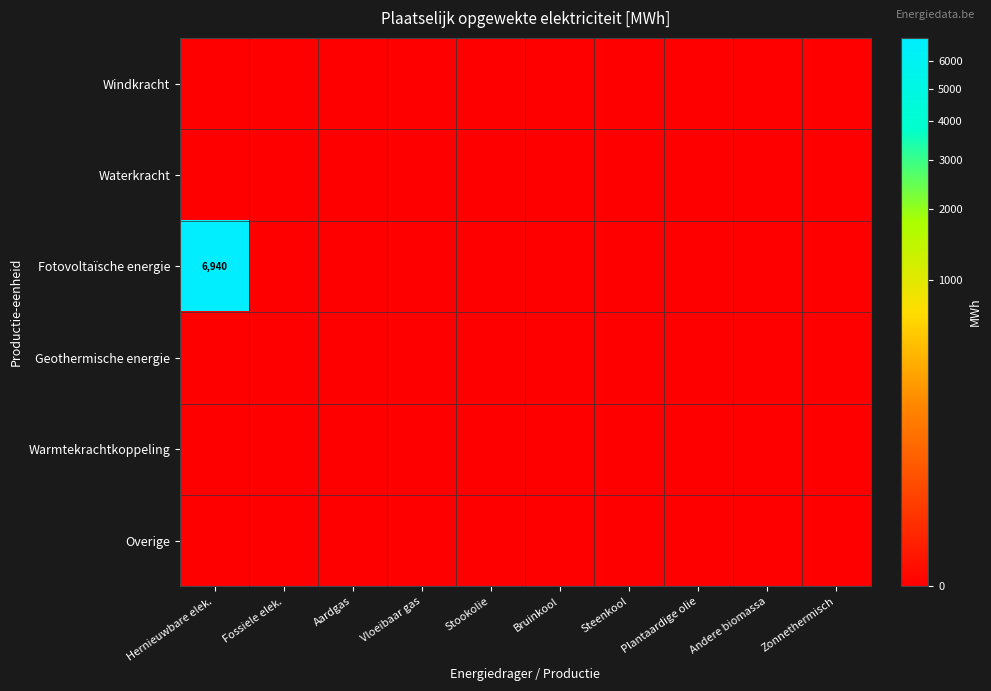

Which series has the largest total across all categories?

Fotovoltaïsche energie